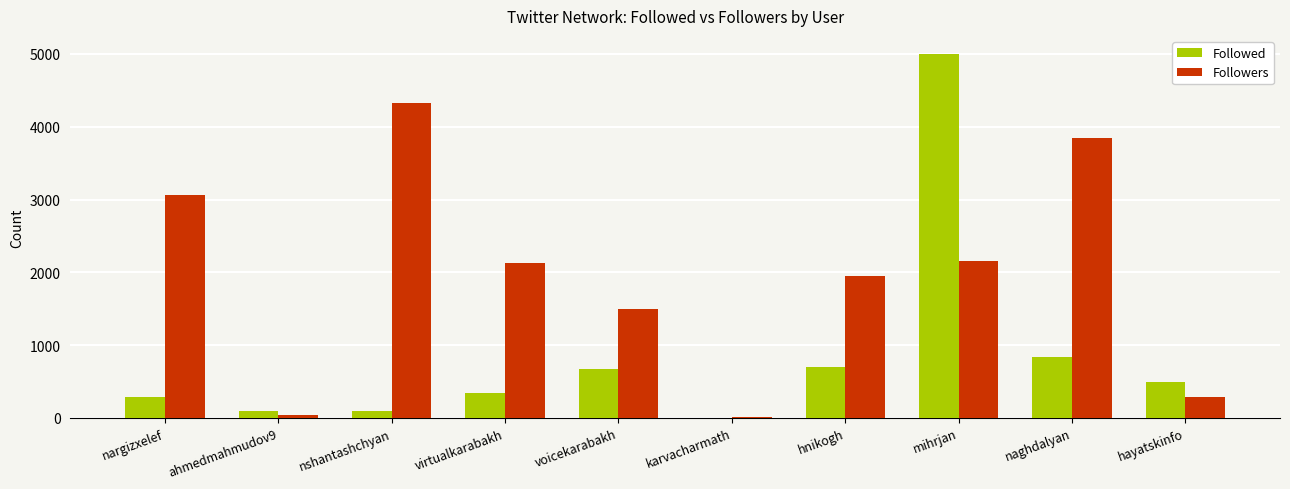

Count the number of categories in the chart.

10